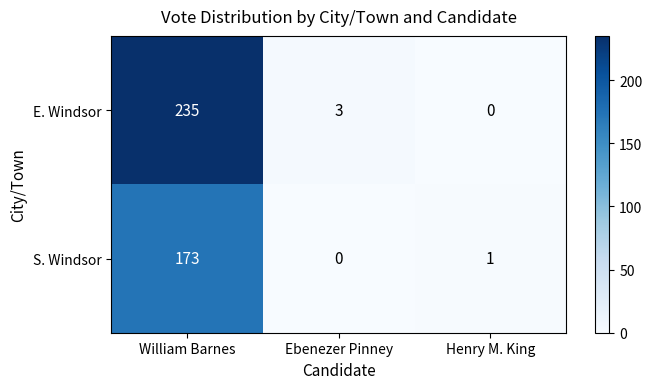

Which series changed the most between William Barnes and Henry M. King?

E. Windsor